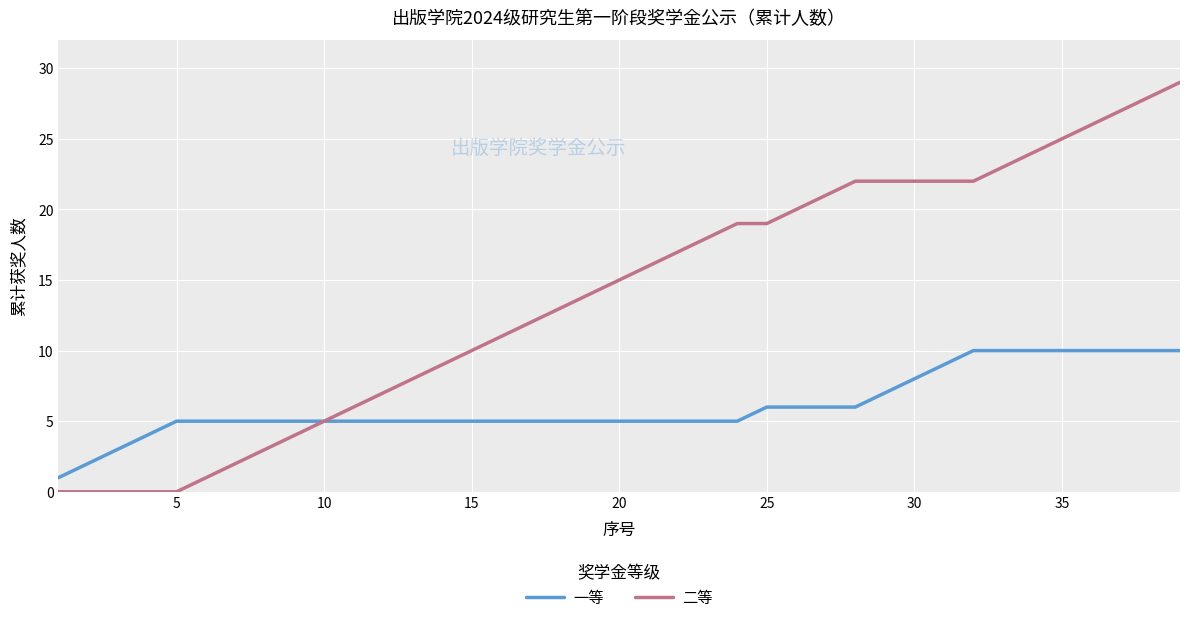

What is the highest value of the 二等 series?

29